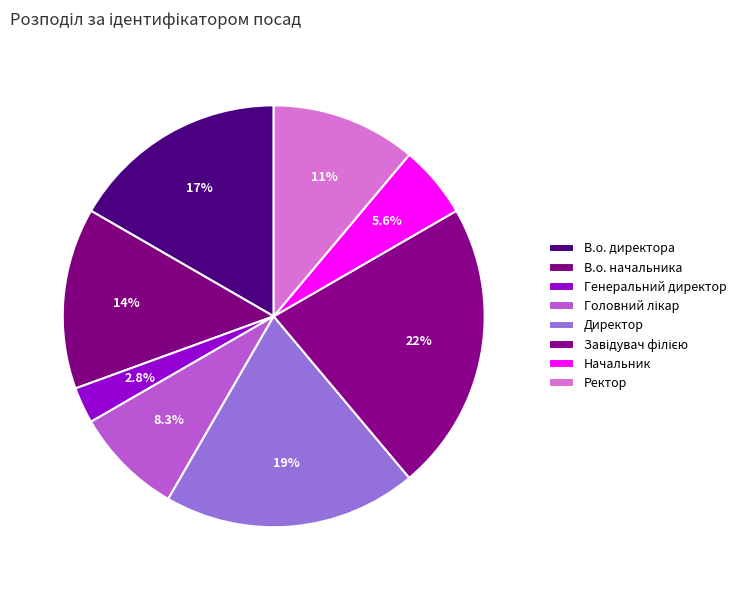

To the nearest percent, what is the combined percentage of Директор and Завідувач філією?

42%